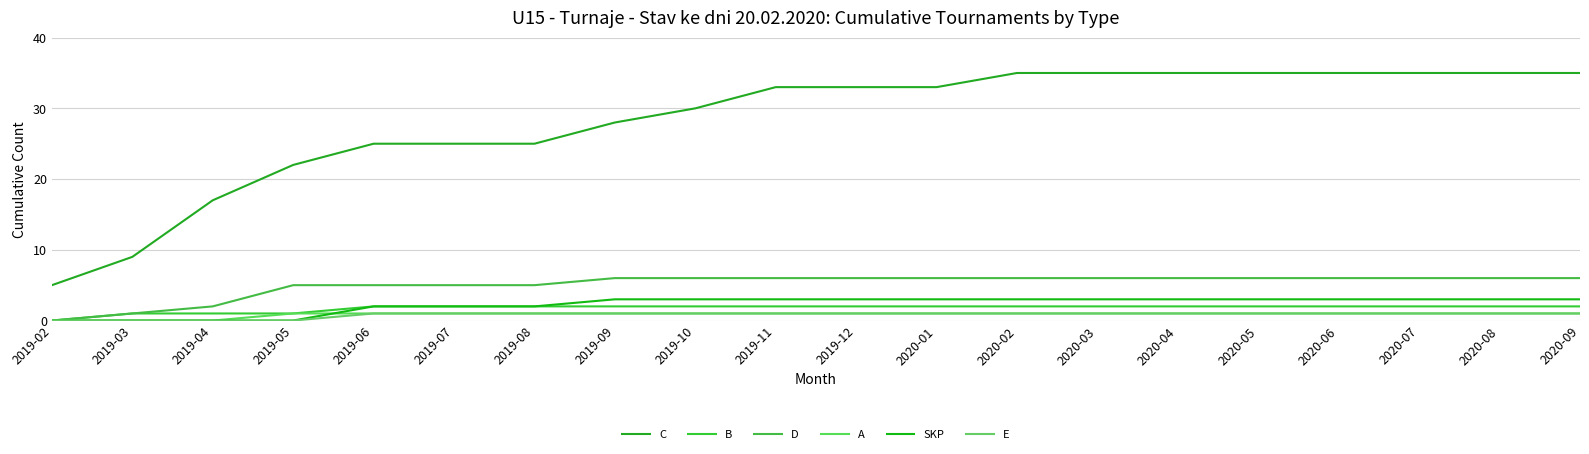

Reading right to left, transcribe all the data shown in this chart.

C: 35	35	35	35	35	35	35	35	33	33	33	30	28	25	25	25	22	17	9	5
B: 2	2	2	2	2	2	2	2	2	2	2	2	2	2	2	2	1	1	1	0
D: 6	6	6	6	6	6	6	6	6	6	6	6	6	5	5	5	5	2	1	0
A: 1	1	1	1	1	1	1	1	1	1	1	1	1	1	1	1	1	0	0	0
SKP: 3	3	3	3	3	3	3	3	3	3	3	3	3	2	2	2	0	0	0	0
E: 1	1	1	1	1	1	1	1	1	1	1	1	1	1	1	1	0	0	0	0